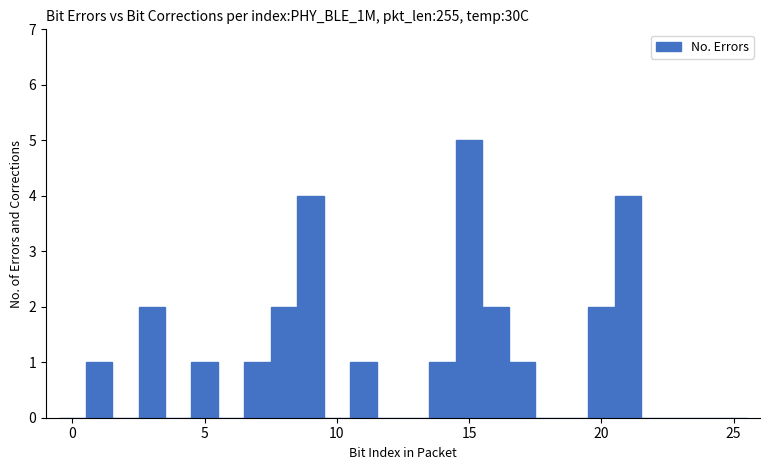

Around what value on the x-axis is the tallest bar? Give the approximate position of its centre, as read against the axis.

15.0